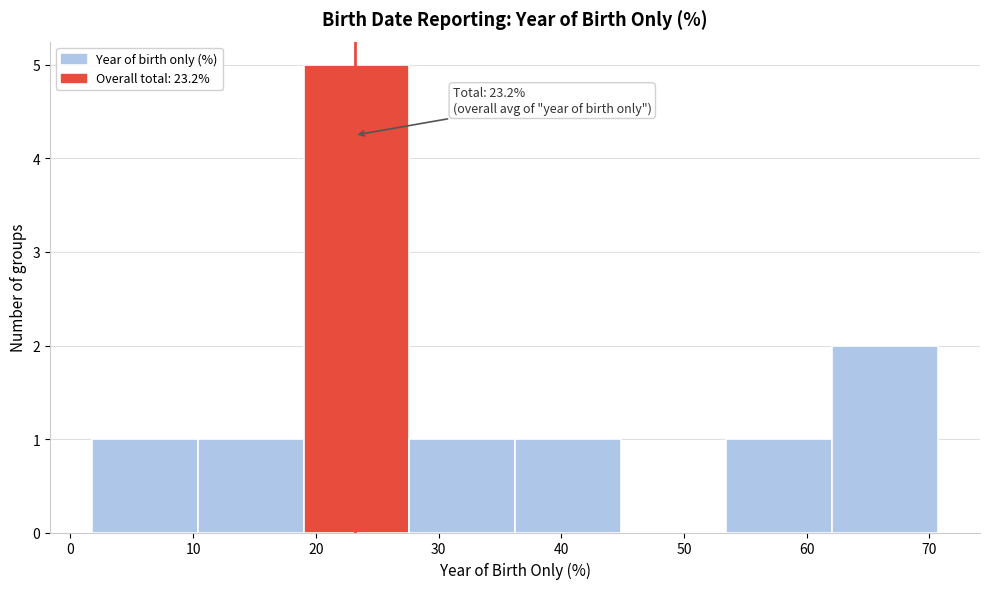

Which range on the x-axis has the tallest bar?

19 to 28